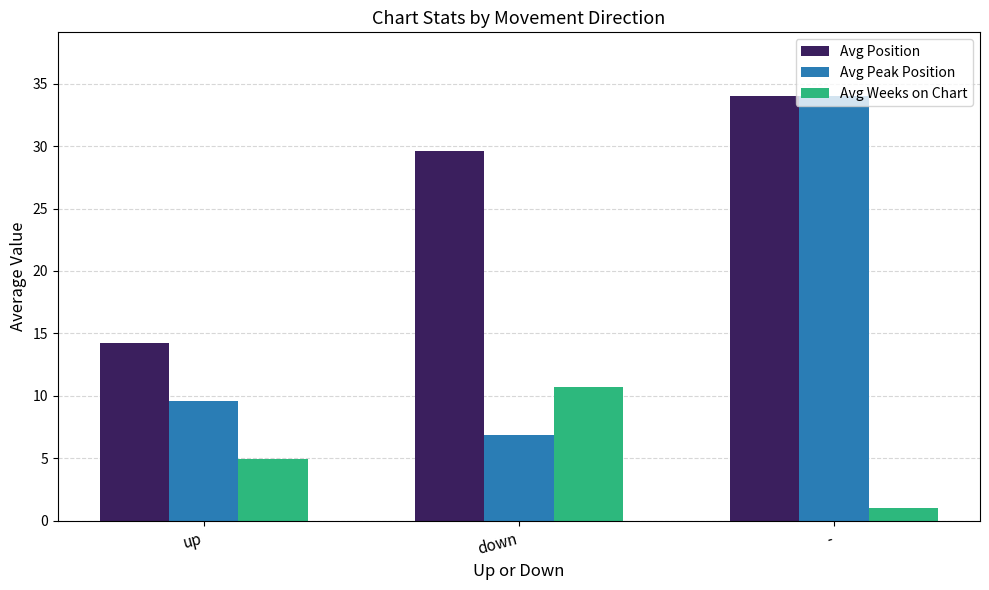

What value does the Avg Position series have at down?

29.6